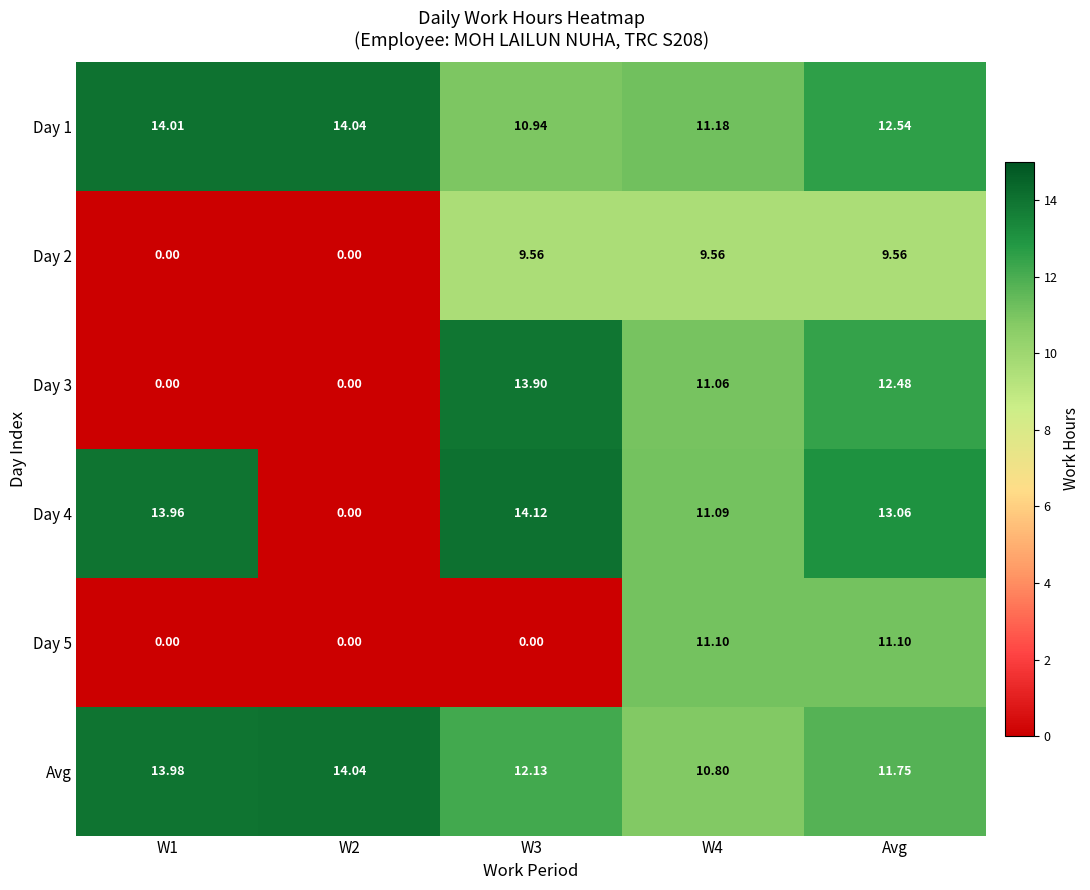

Is the value of Day 5 at W3 greater than the value of Day 1 at W4?

No